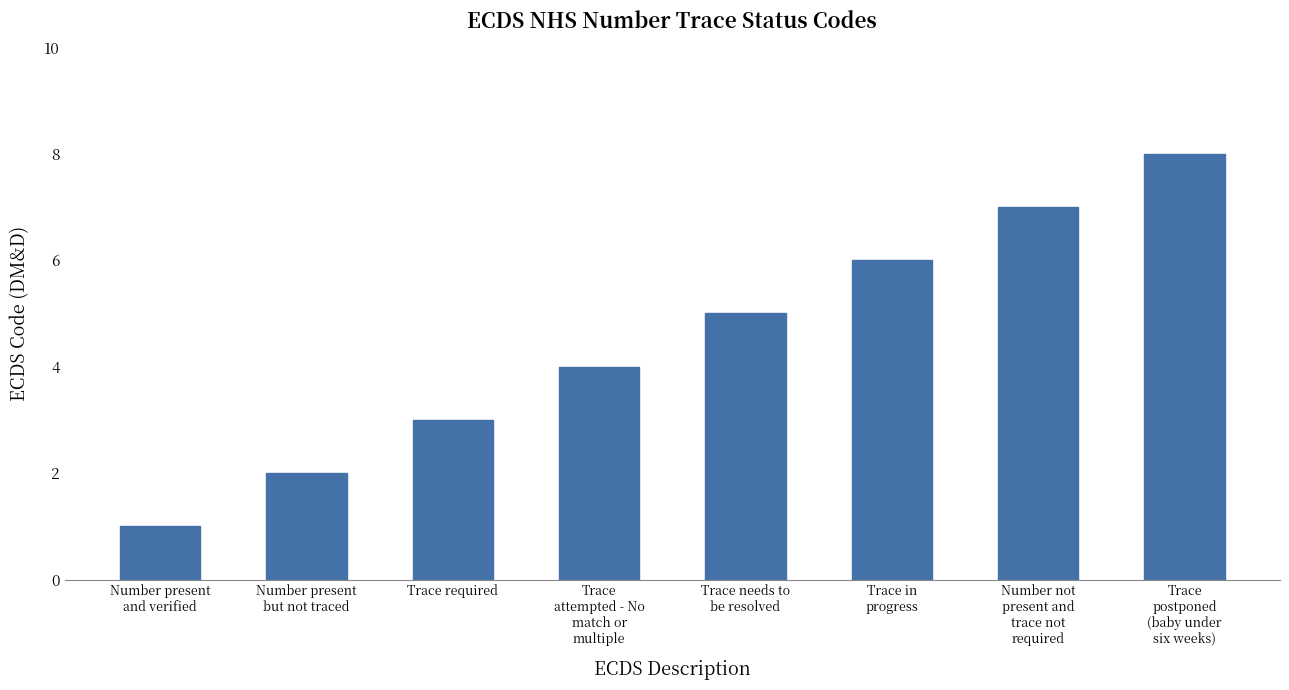

Which category has the lowest value across all series?

Number present
and verified